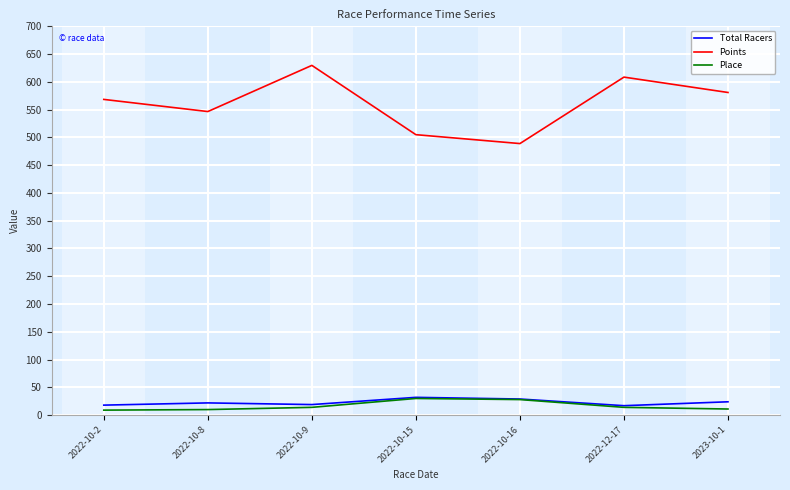

True or false: Place has a value of 30.0 at 2022-10-15.

True